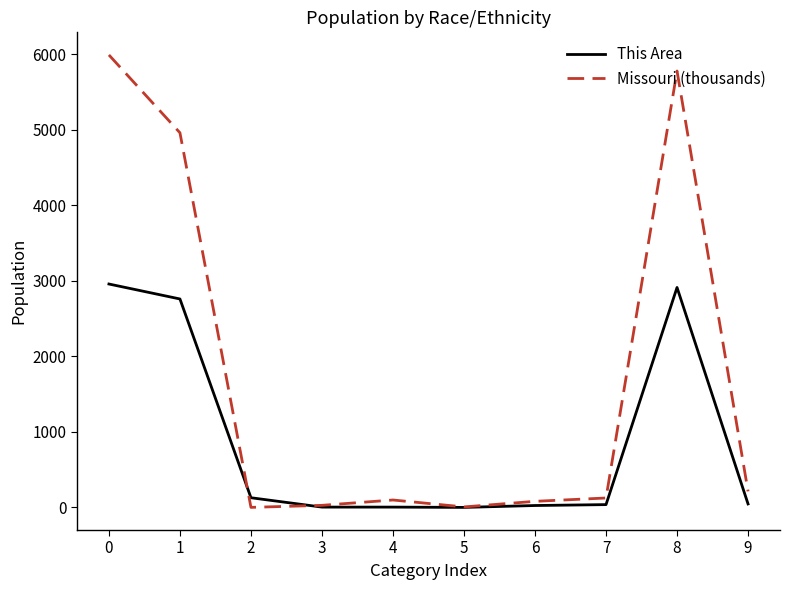

Which series has the largest total across all categories?

Missouri (thousands)